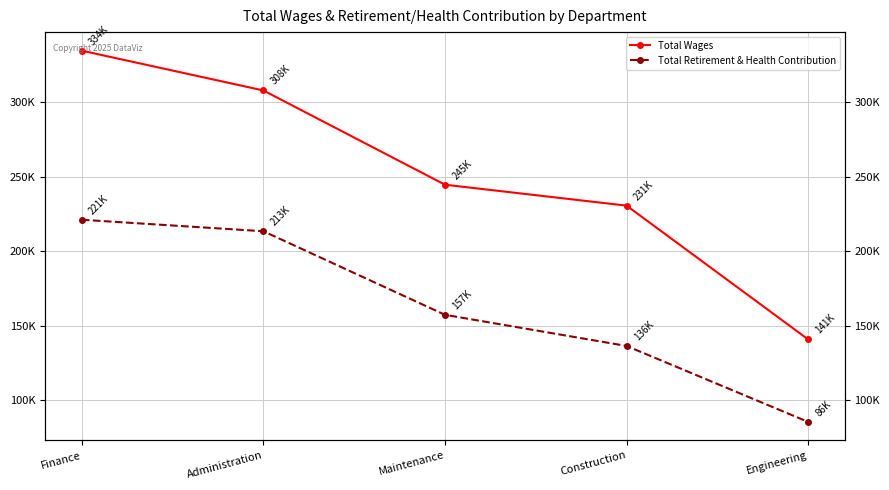

Which category has the highest value across all series?

Finance